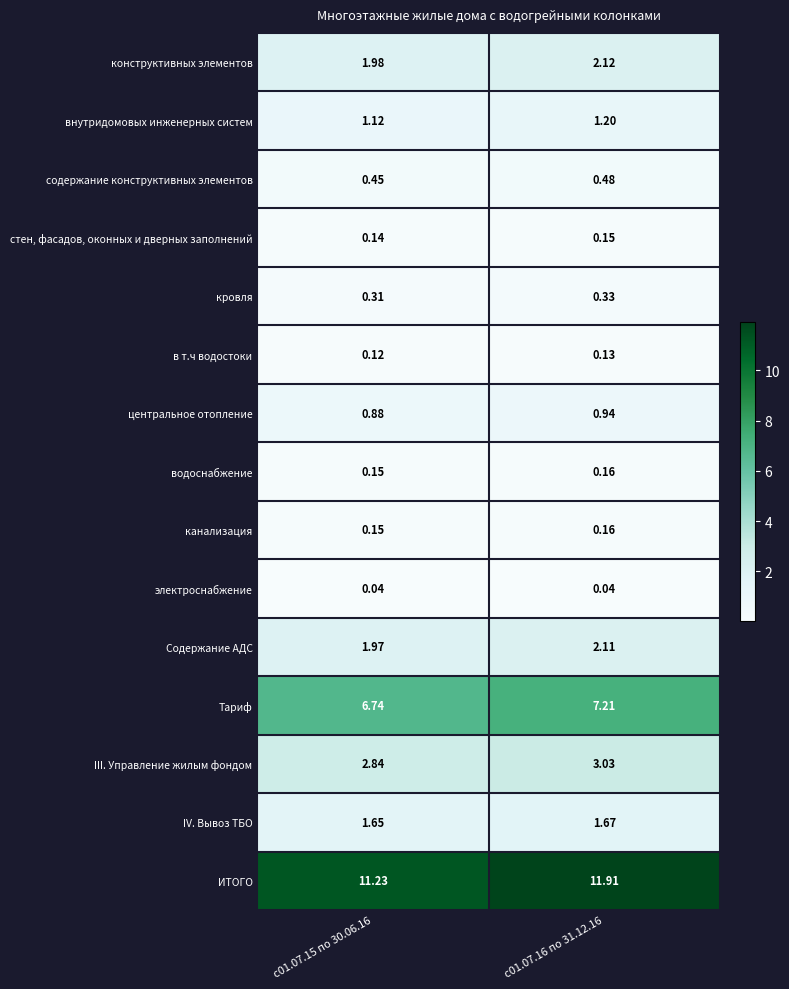

Which series has the largest total across all categories?

ИТОГО